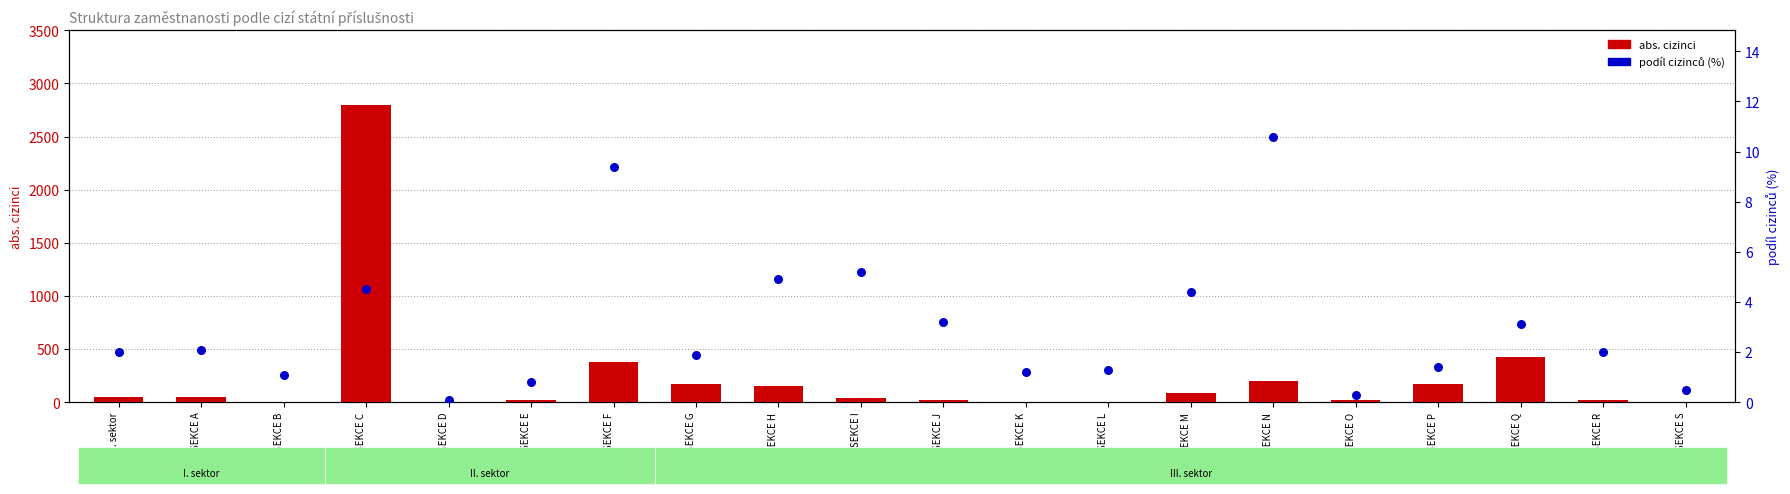

What are all the series names shown in the legend?

abs. cizinci, podíl cizinců (%)